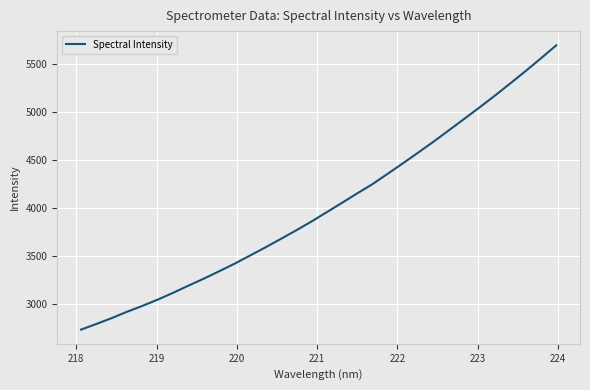

What is the minimum value shown in the chart?

2736.9